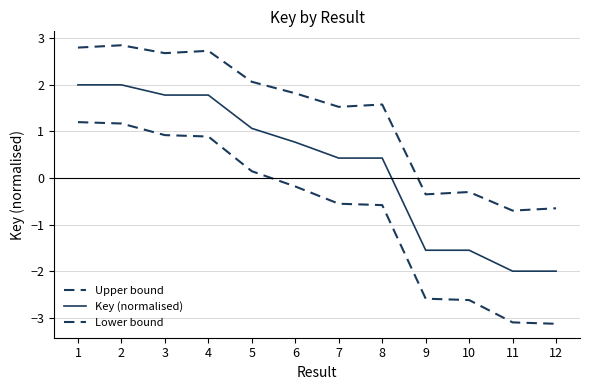

Does the chart display data point markers on the line(s)?

No